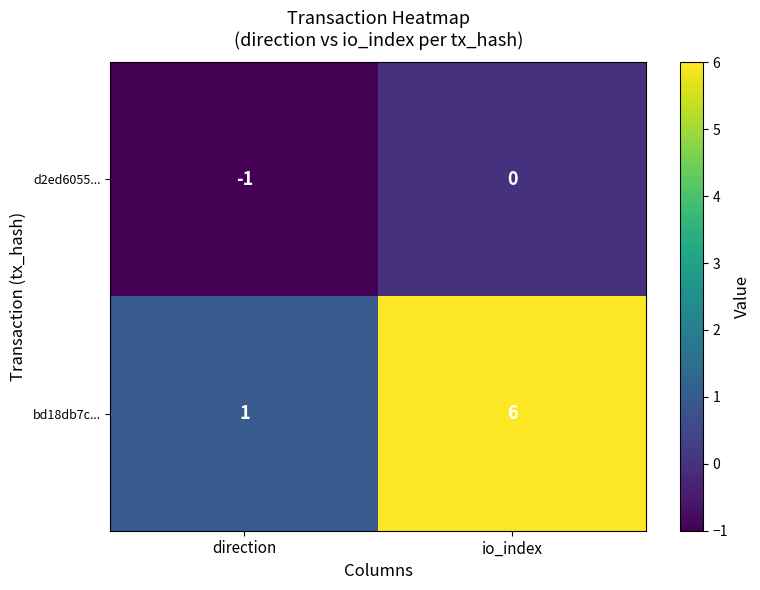

Which series has the largest total across all categories?

bd18db7c...